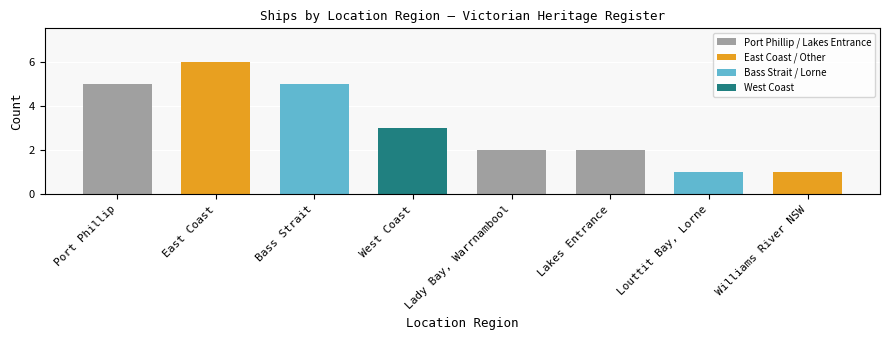

At which label is the value closest to 3?

West Coast